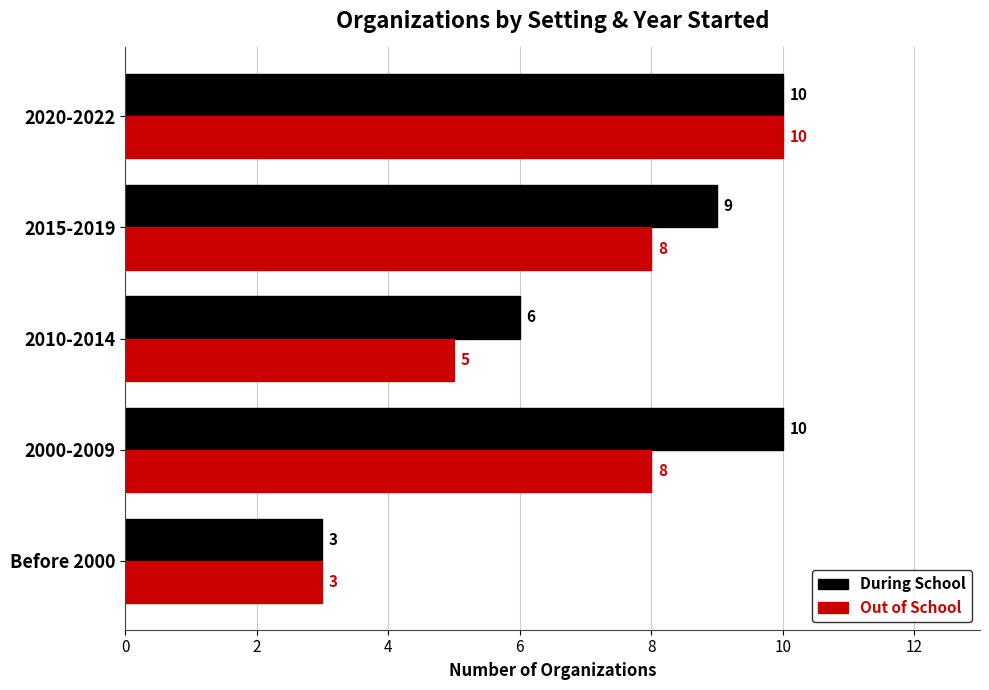

What is the difference between the second highest and minimum values in the During School series?

7